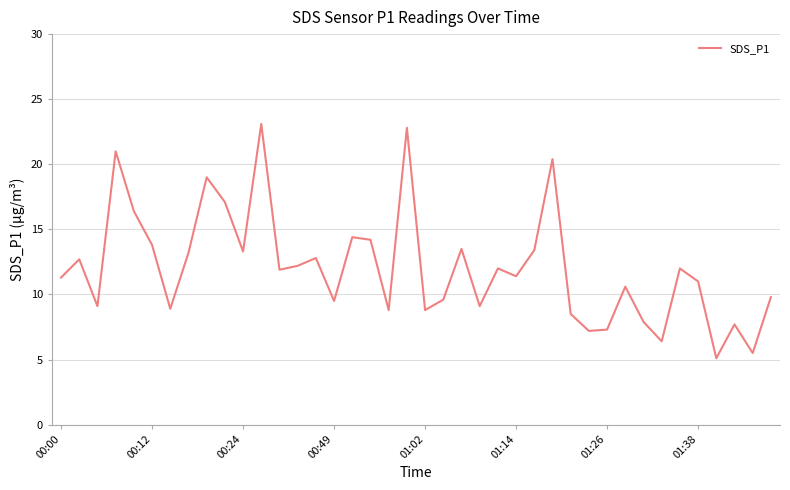

What is the difference between the maximum and minimum values?

18.0